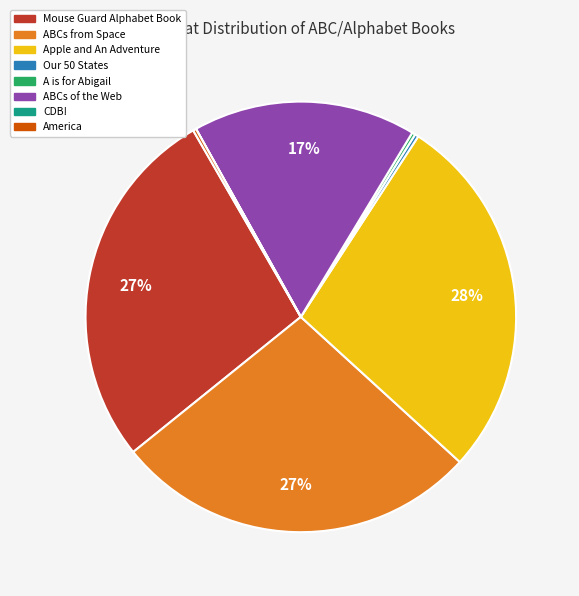

Is there a majority slice in this chart?

No